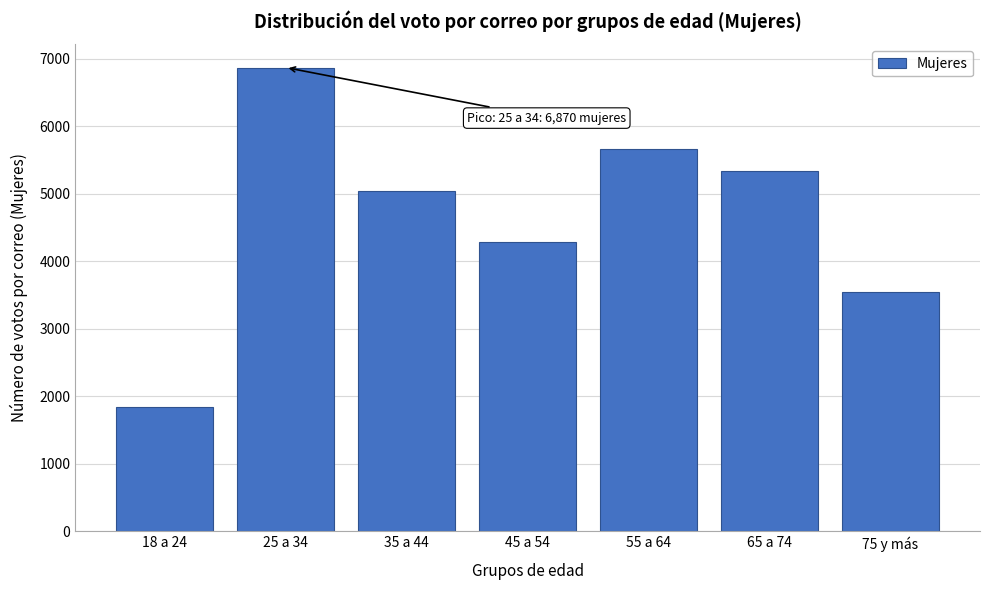

Reading left to right, transcribe all the data shown in this chart.

18 a 24=1838	25 a 34=6870	35 a 44=5045	45 a 54=4289	55 a 64=5669	65 a 74=5344	75 y más=3551